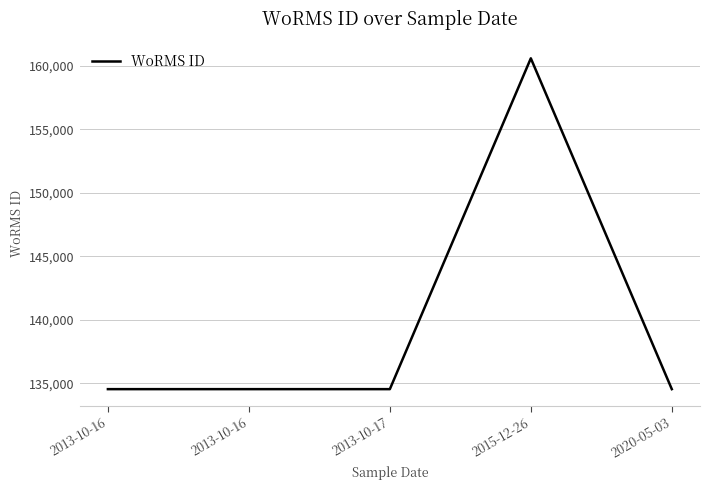

What is the approximate value at 2013-10-16, to the nearest 50?

134550